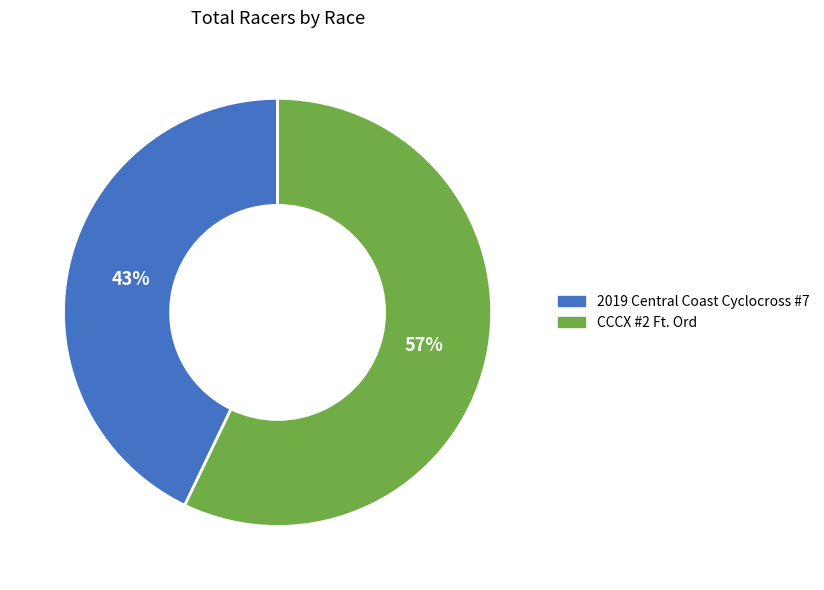

To the nearest percent, what percentage of the pie is 2019 Central Coast Cyclocross #7?

43%